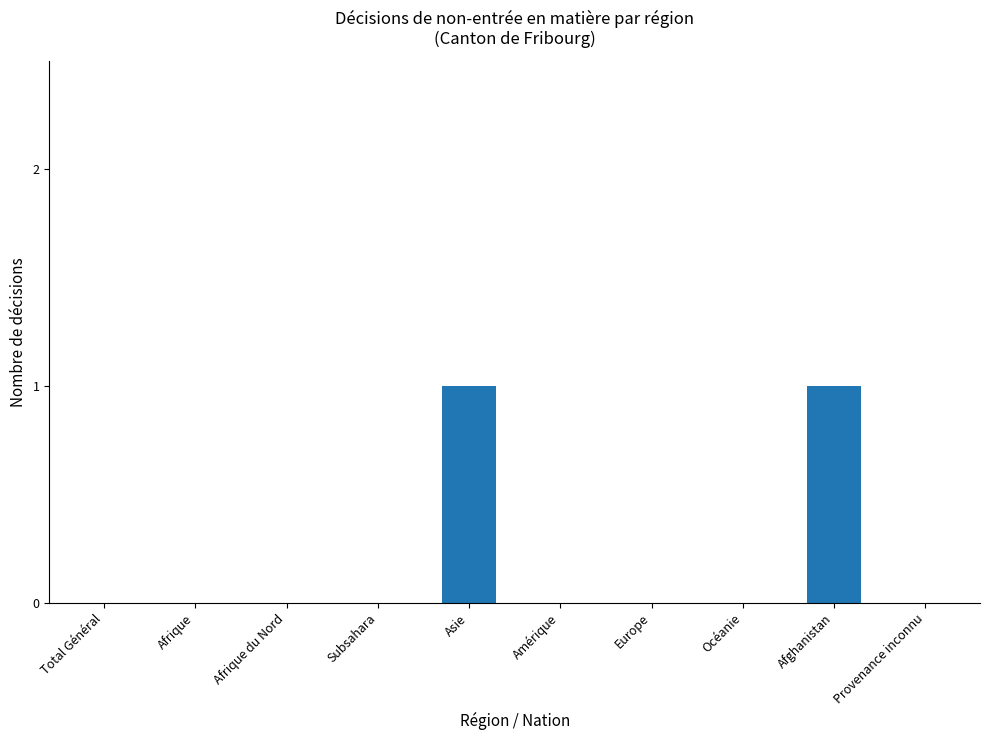

Between Afrique du Nord and Asie, which is larger?

Asie